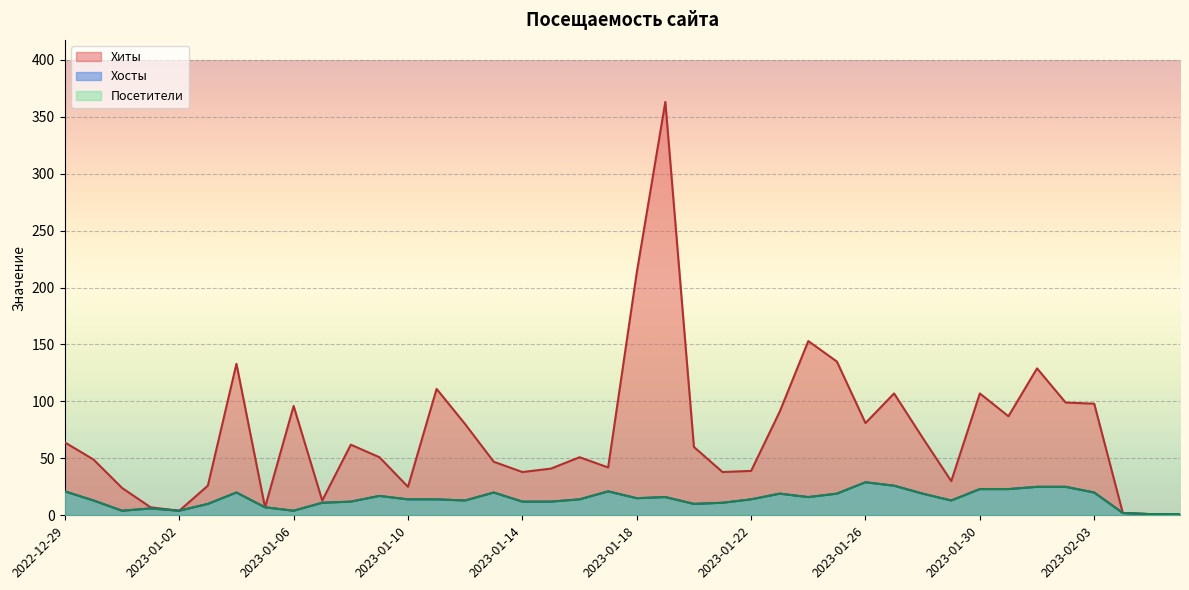

Which series changed the most between 2023-01-02 and 2023-01-10?

Хиты